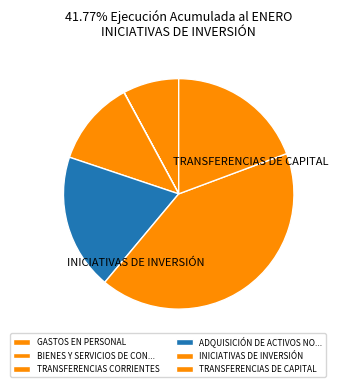

What is the largest slice in the pie chart?

INICIATIVAS DE INVERSIÓN